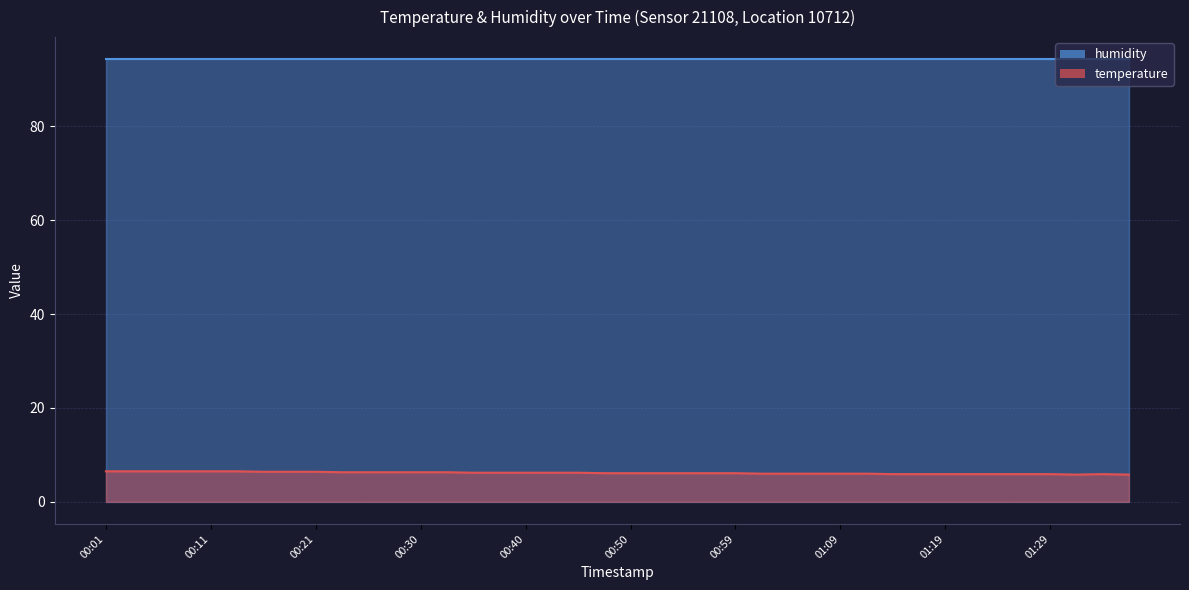

Does the chart display data point markers on the line(s)?

No